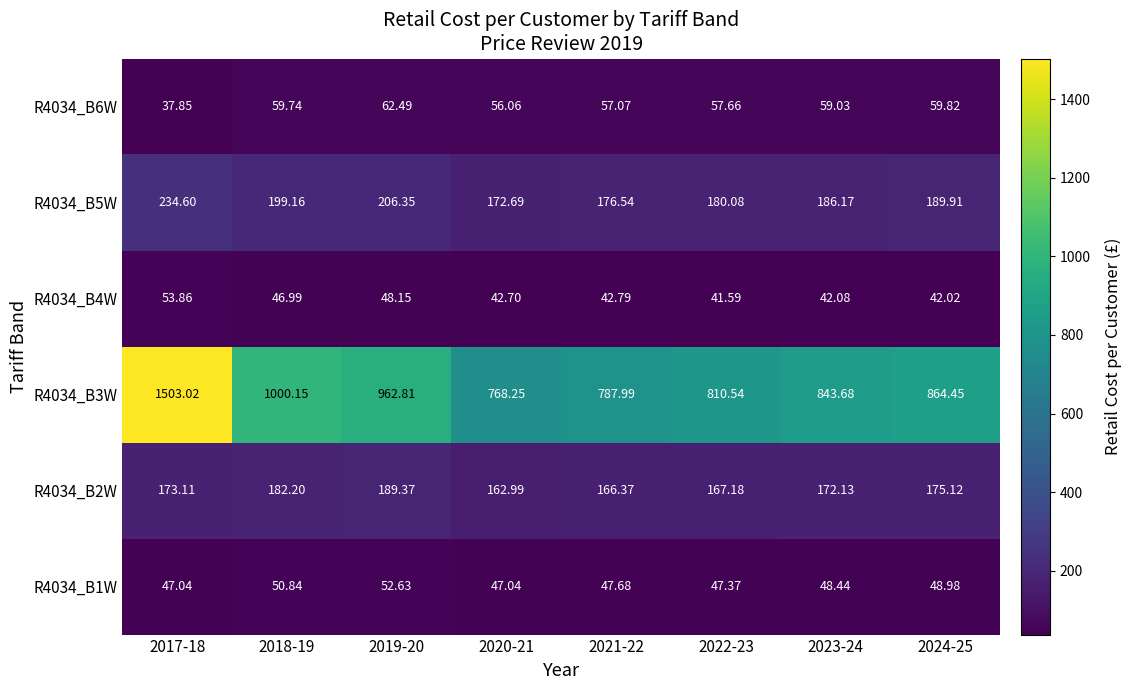

At 2024-25, list the series in order from largest to smallest.

R4034_B3W, R4034_B5W, R4034_B2W, R4034_B6W, R4034_B1W, R4034_B4W